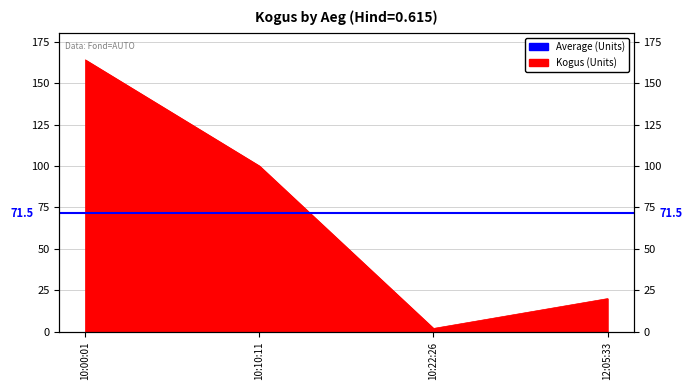

Reading left to right, what are all the values shown in this chart?

10:00:01=164	10:10:11=100	10:22:26=2	12:05:33=20